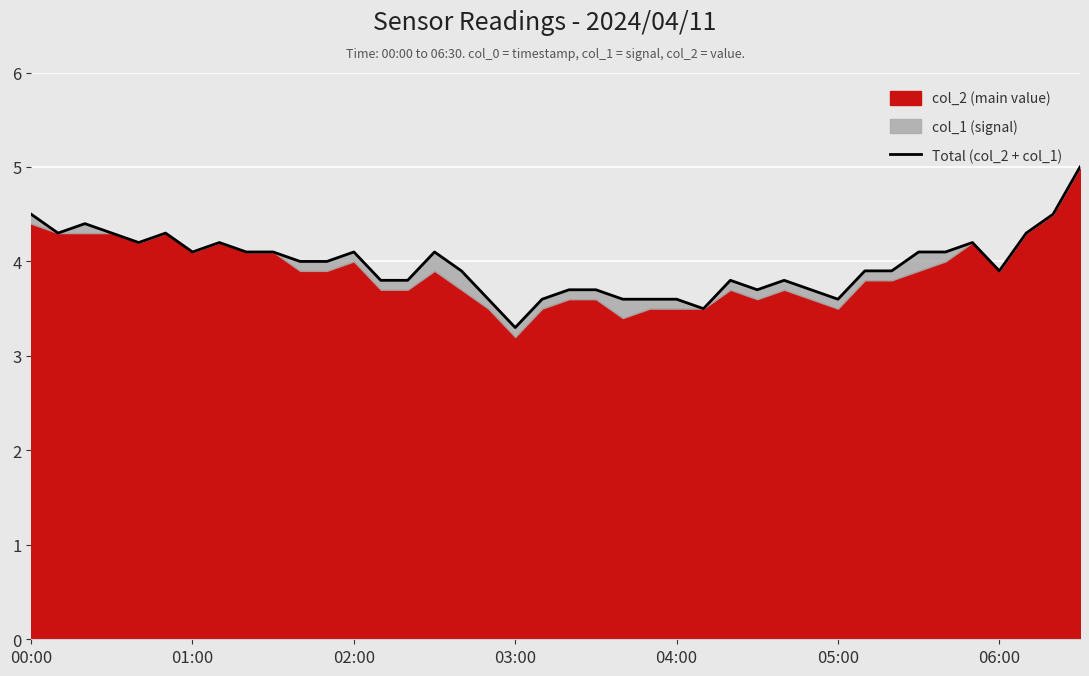

What is the maximum value shown in the chart?

5.0